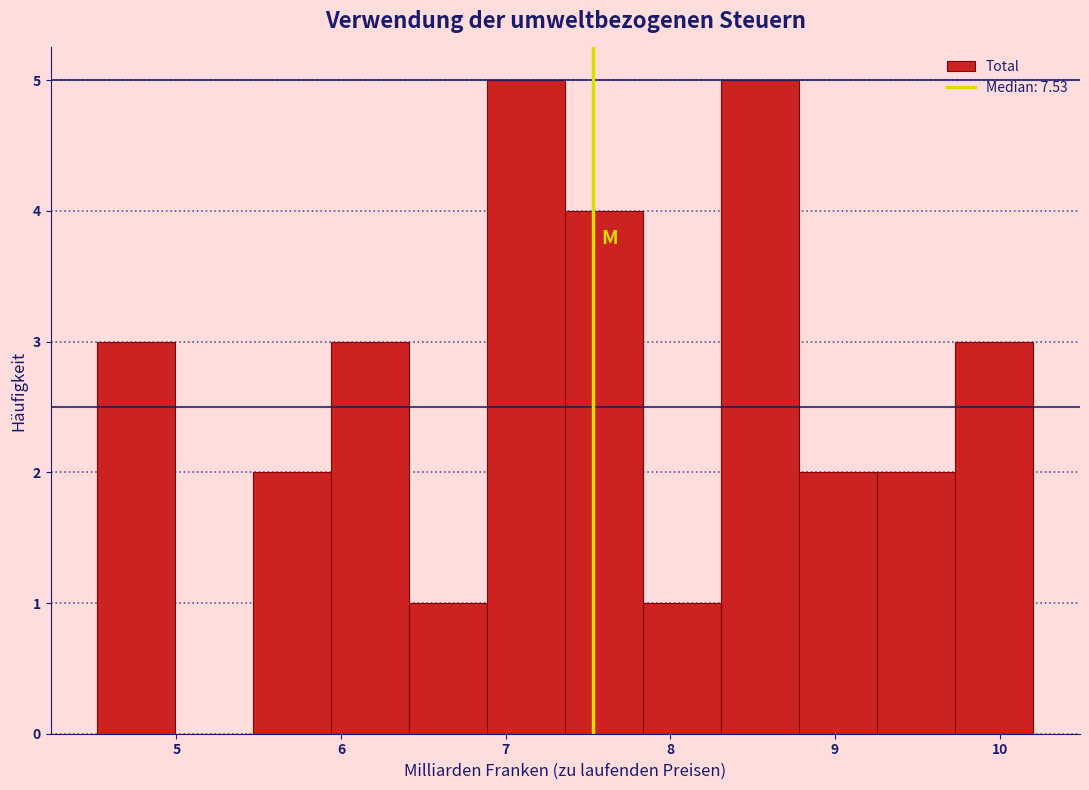

What is the height of the bar covering 6.4 to 6.9 on the x-axis? Neither the bar edges nor the heights are printed on the chart, so give them approximately, as read against the axes.

1